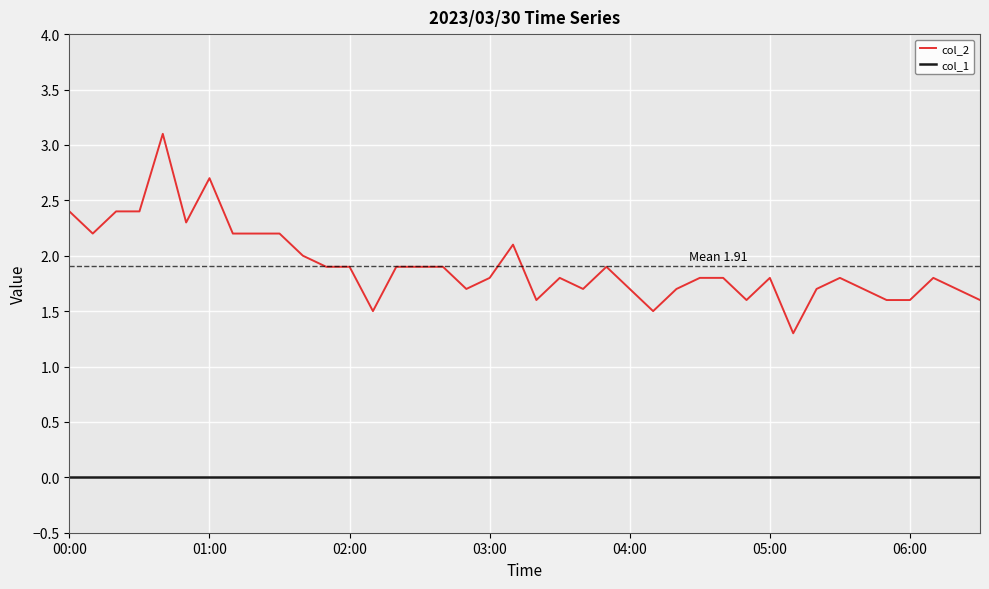

True or false: col_1 and col_2 intersect in this chart.

False